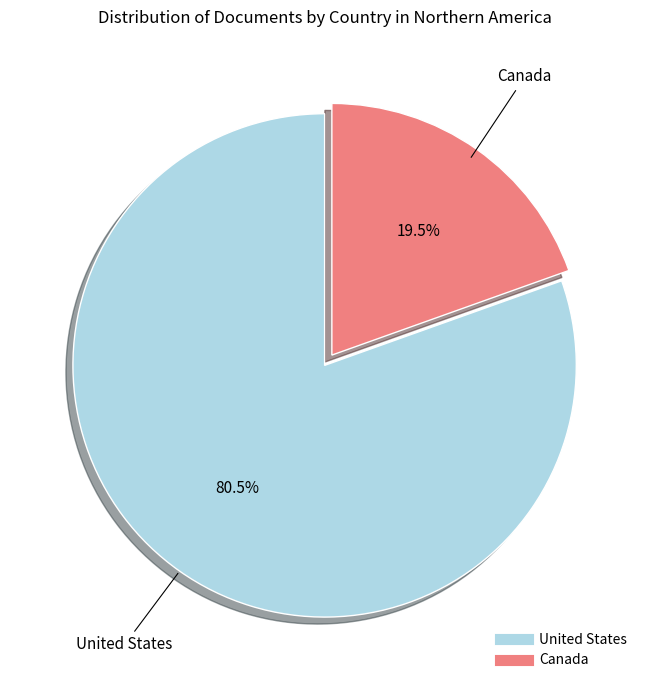

What is the smallest slice in the pie chart?

Canada